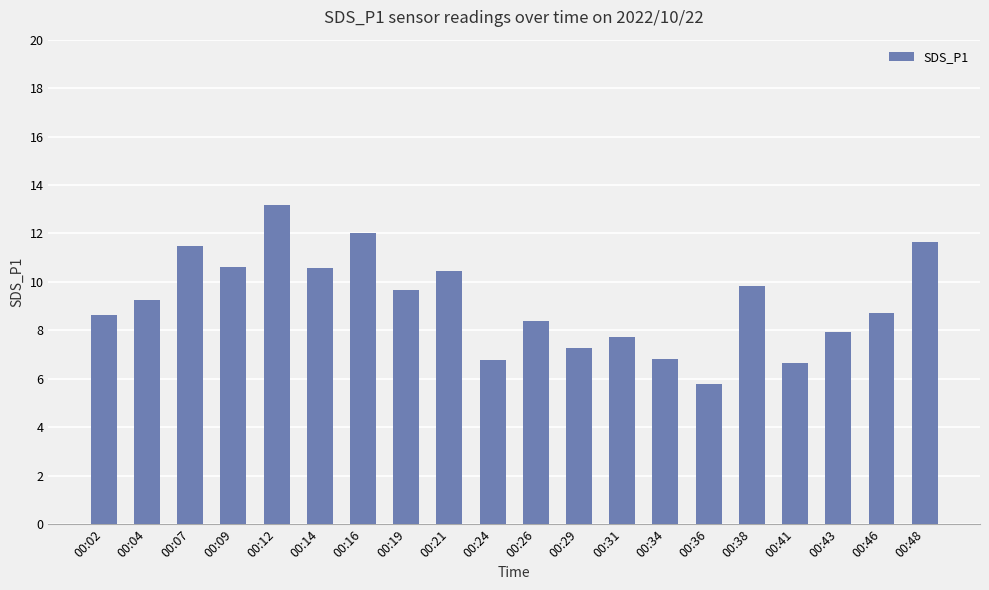

What is the value of the 1st bar from the left?

8.6